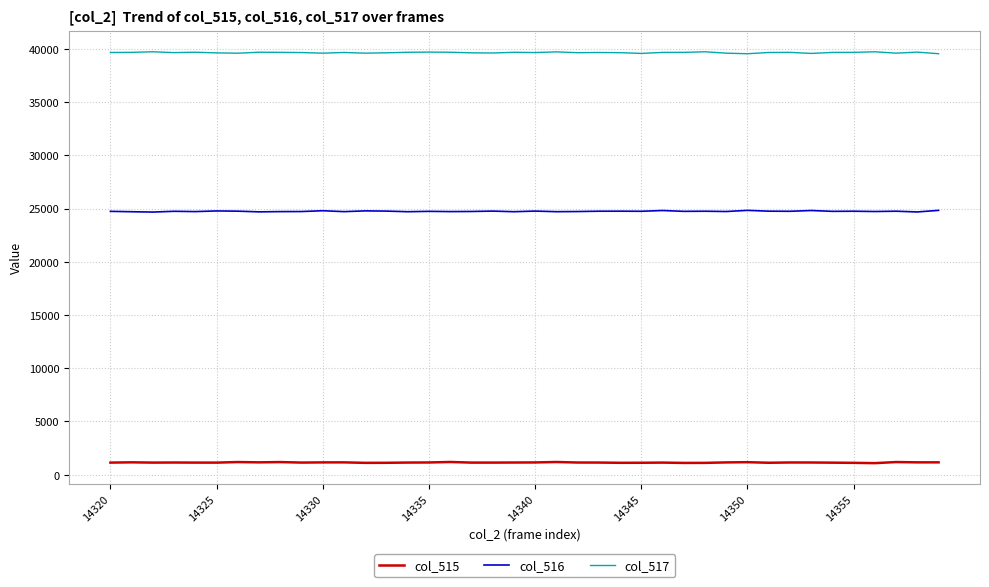

How many distinct data groups are displayed?

3